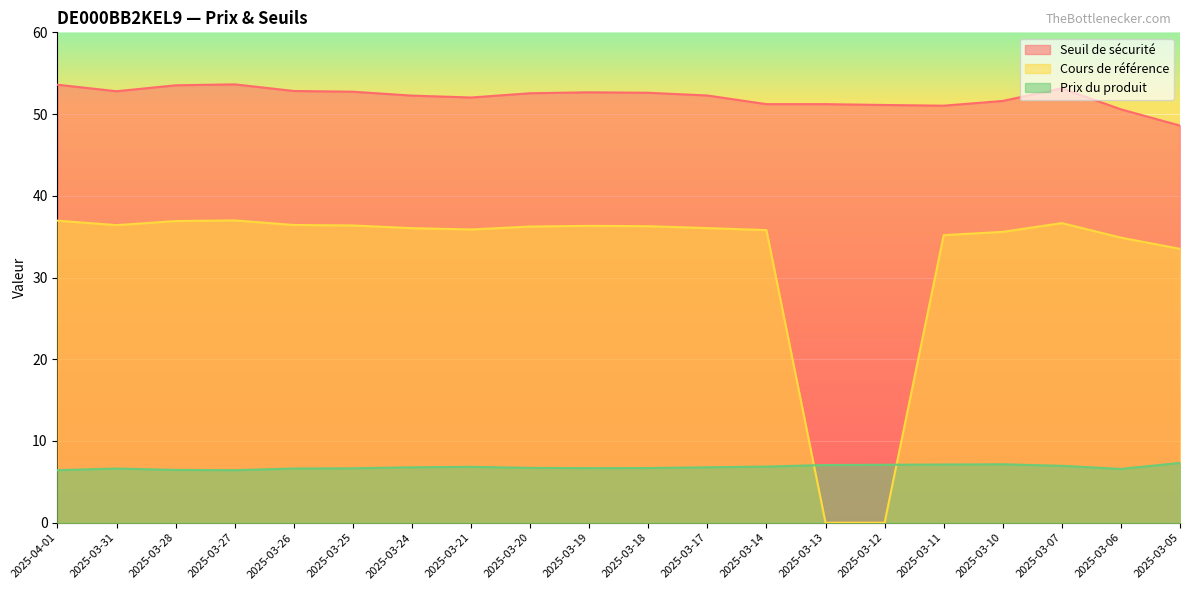

Which category has the highest value across all series?

2025-03-27